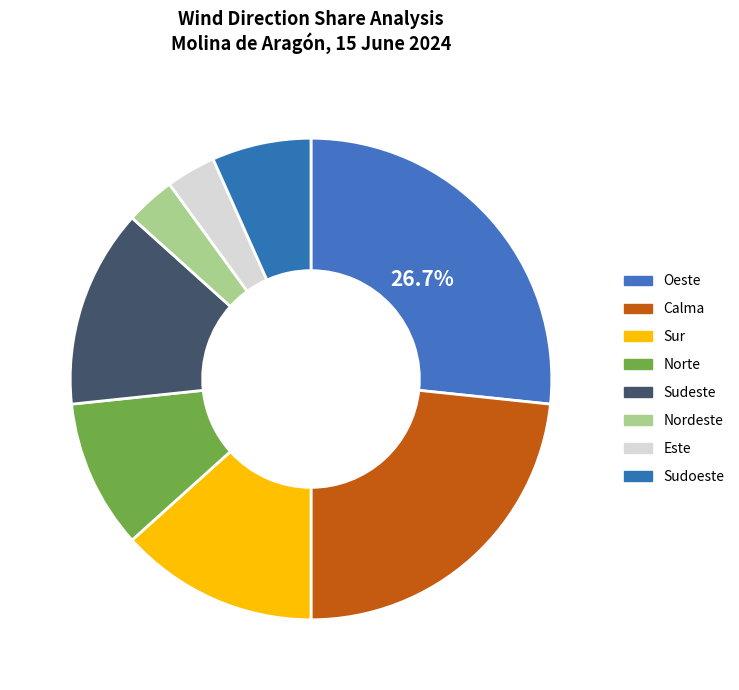

To the nearest percent, what percentage of the pie is Sur?

13%